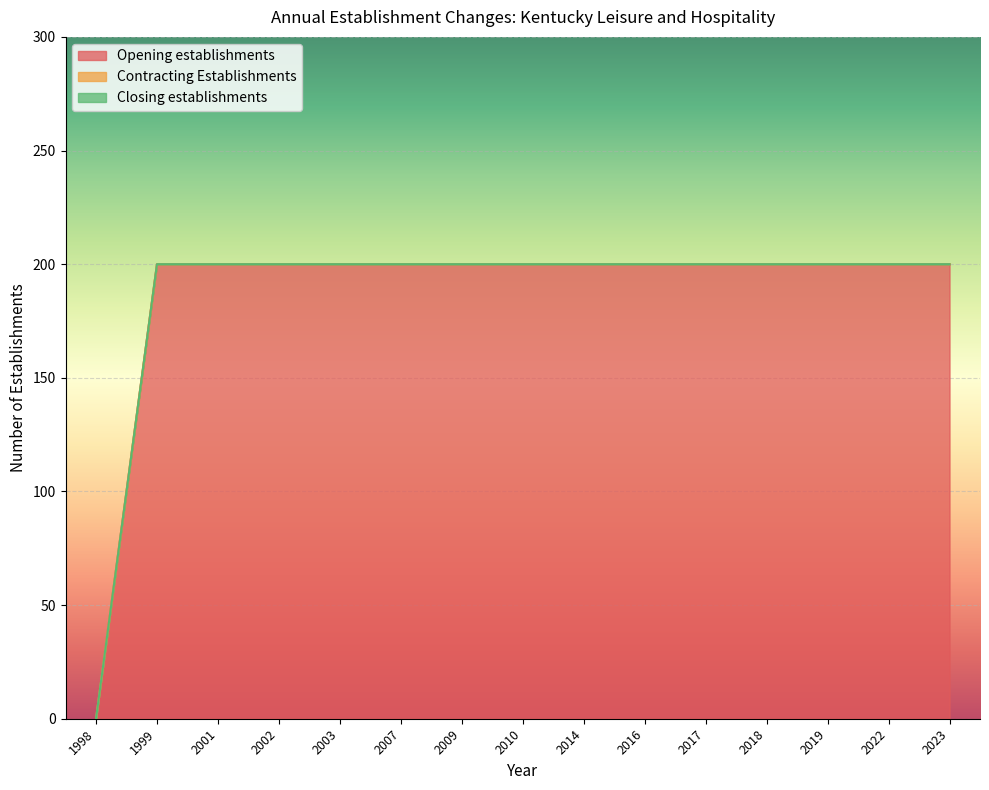

True or false: Contracting Establishments and Closing establishments intersect in this chart.

False